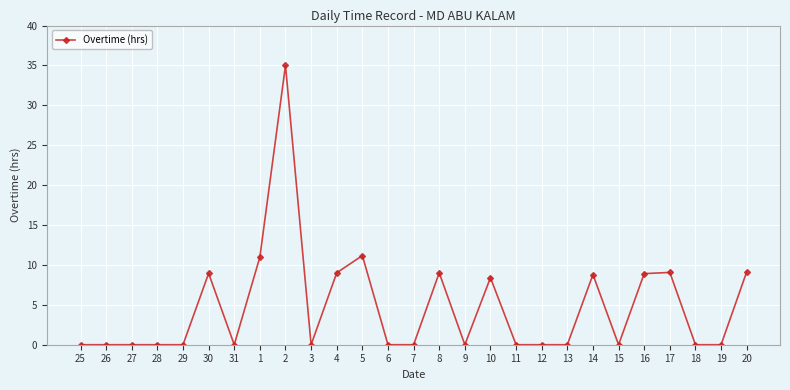

Does the chart display data point markers on the line(s)?

Yes